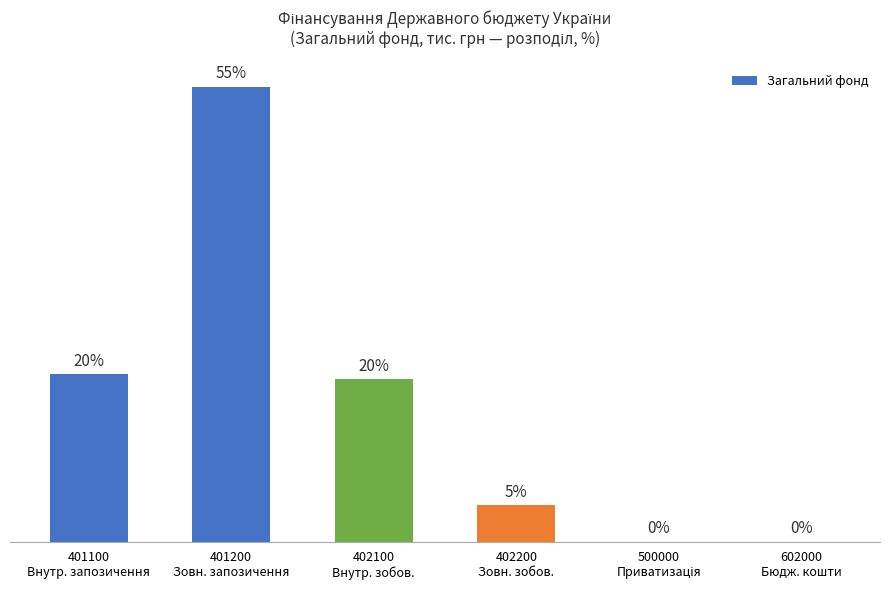

How many data points are less than 19?

3